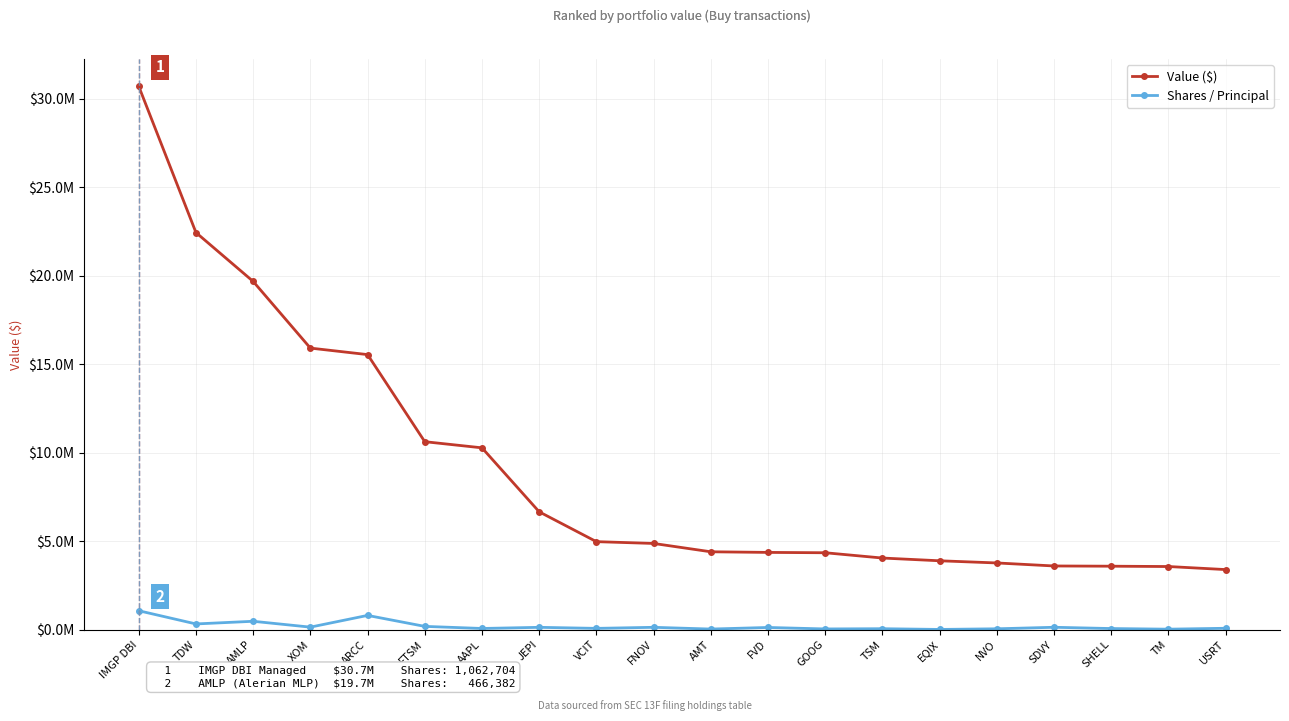

Does the chart have visible grid lines?

Yes